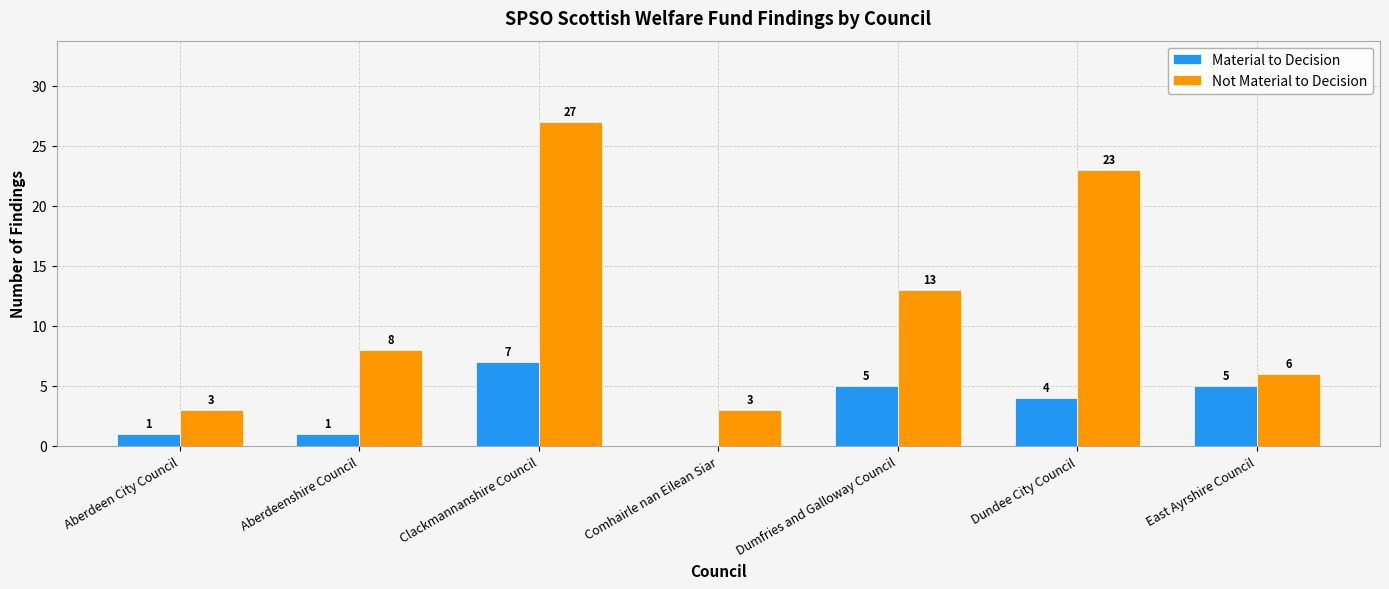

Which category has the highest value in the Material to Decision series?

Clackmannanshire Council